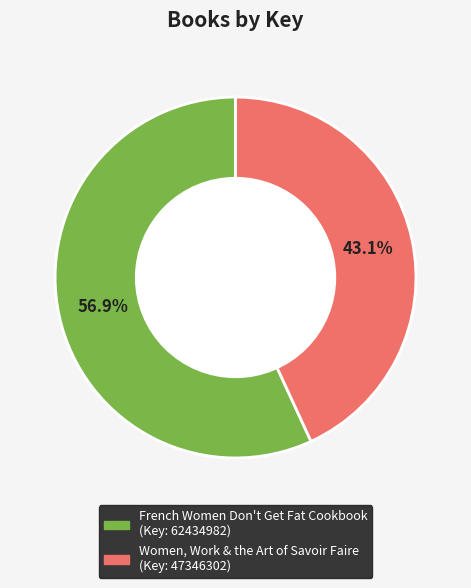

What percentage is the Women, Work & the Art of Savoir Faire slice, to the nearest percent?

43%